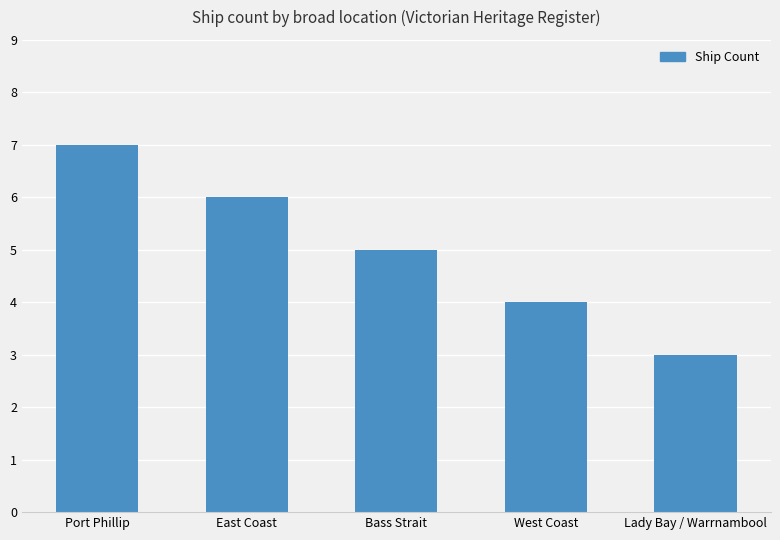

What is the value of the 4th bar from the left?

4